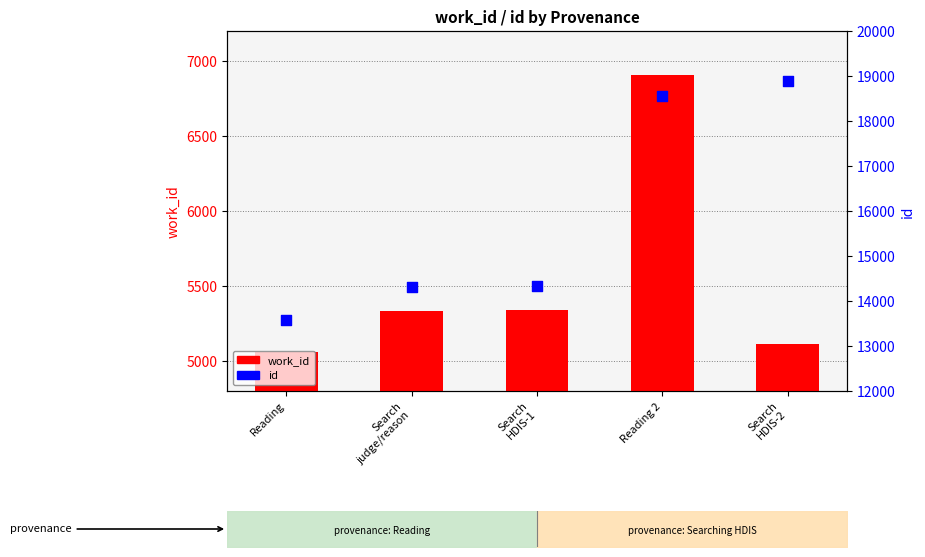

What is the total value across all series at Search
judge/reason?

19645